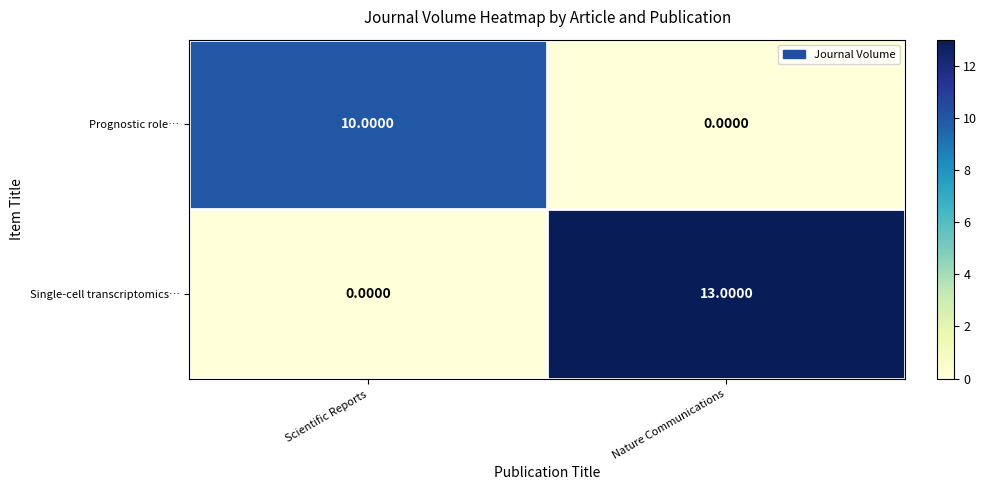

Which series changed the most between Scientific Reports and Nature Communications?

Single-cell transcriptomics…